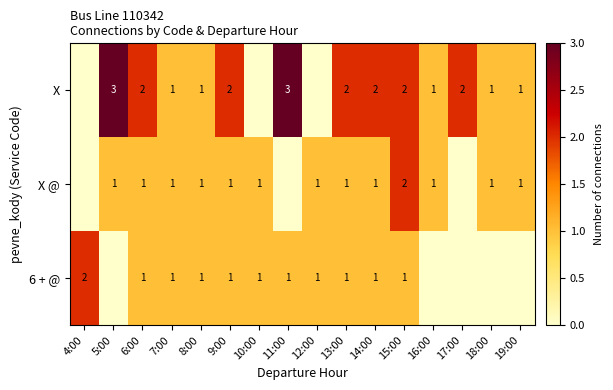

What is the sum of the X @ values at 9:00 and 15:00?

3